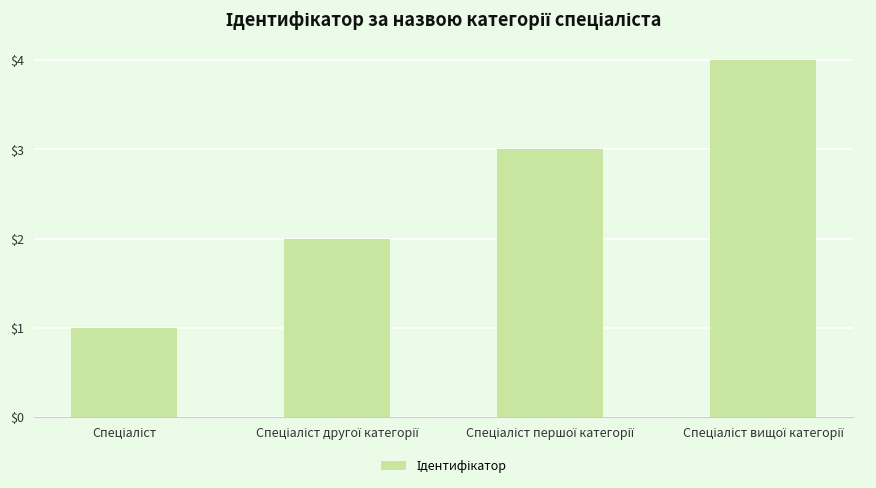

What is the sum of all values?

10